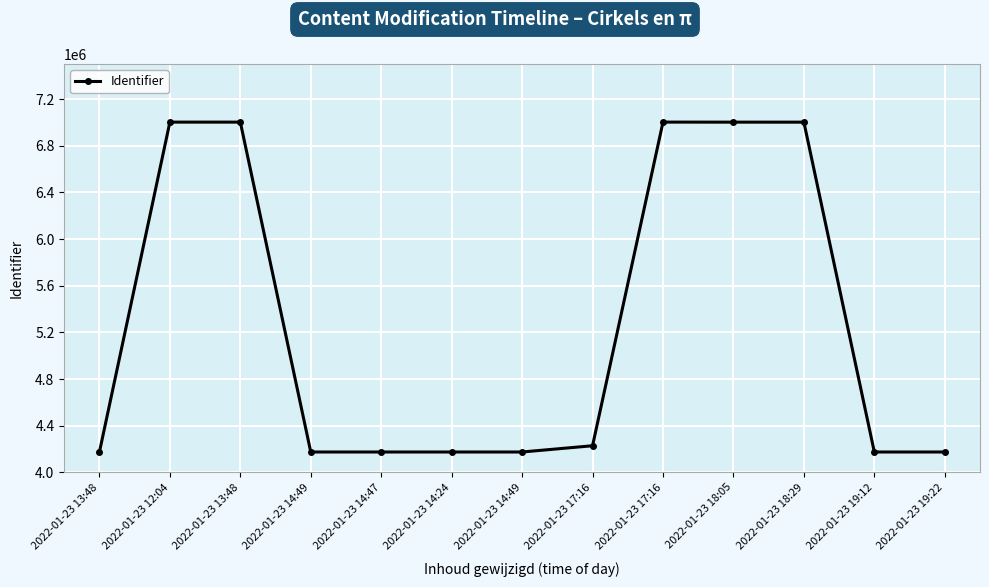

Reading left to right, extract all data points from this chart.

4174046	7002983	7002984	4174075	4174082	4174076	4174077	4227765	7003156	7002757	7002714	4174084	4174085